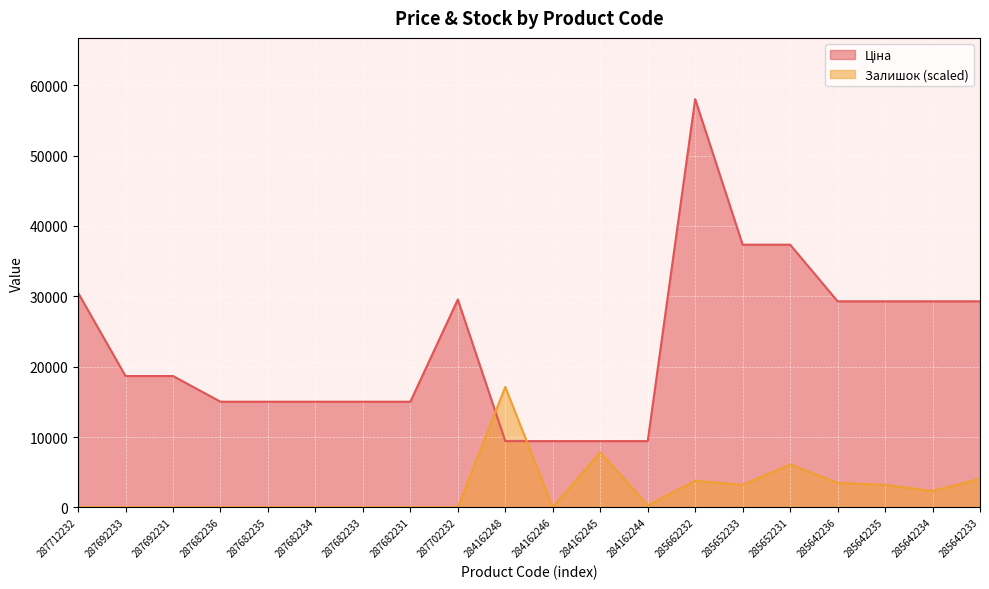

Where do Ціна and Залишок first cross each other?

287702232 and 284162248